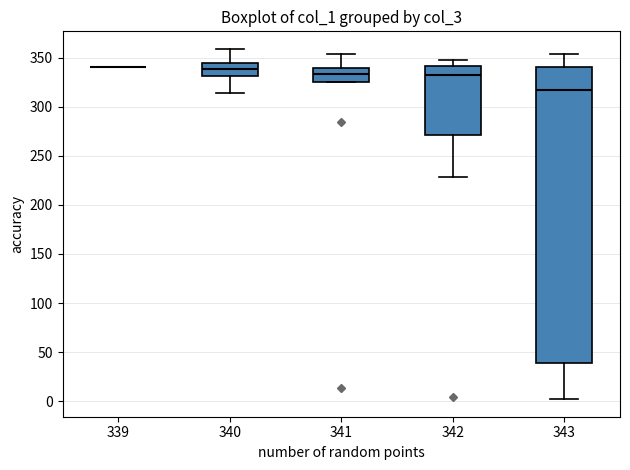

Where does the median line of the box at x = 343 sit on the y-axis? The values are not printed on the chart, so give them approximately, as read against the axis.

315